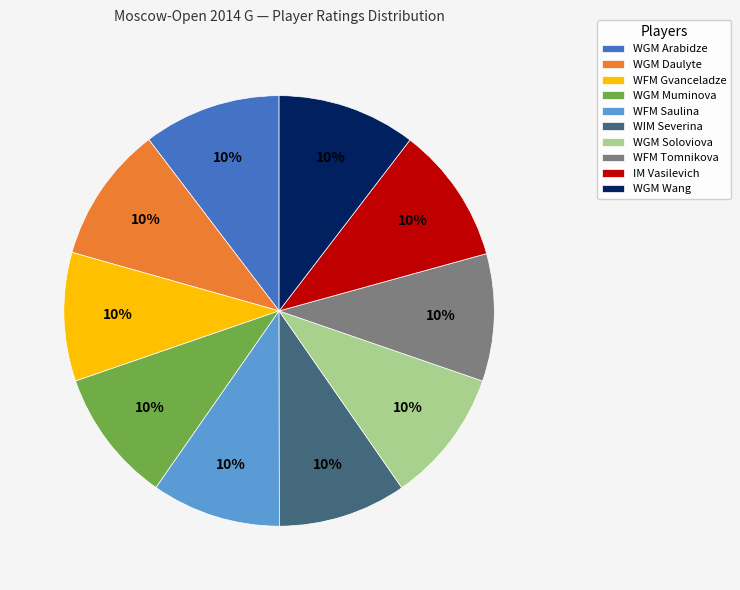

How many segments does this pie chart have?

10